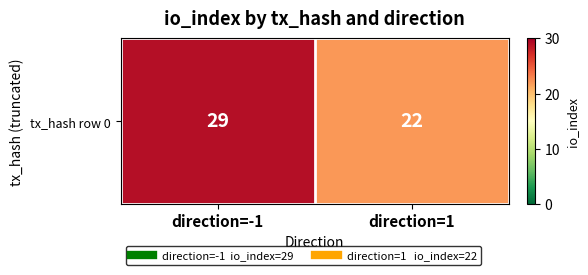

What is the difference between the maximum and minimum values?

7